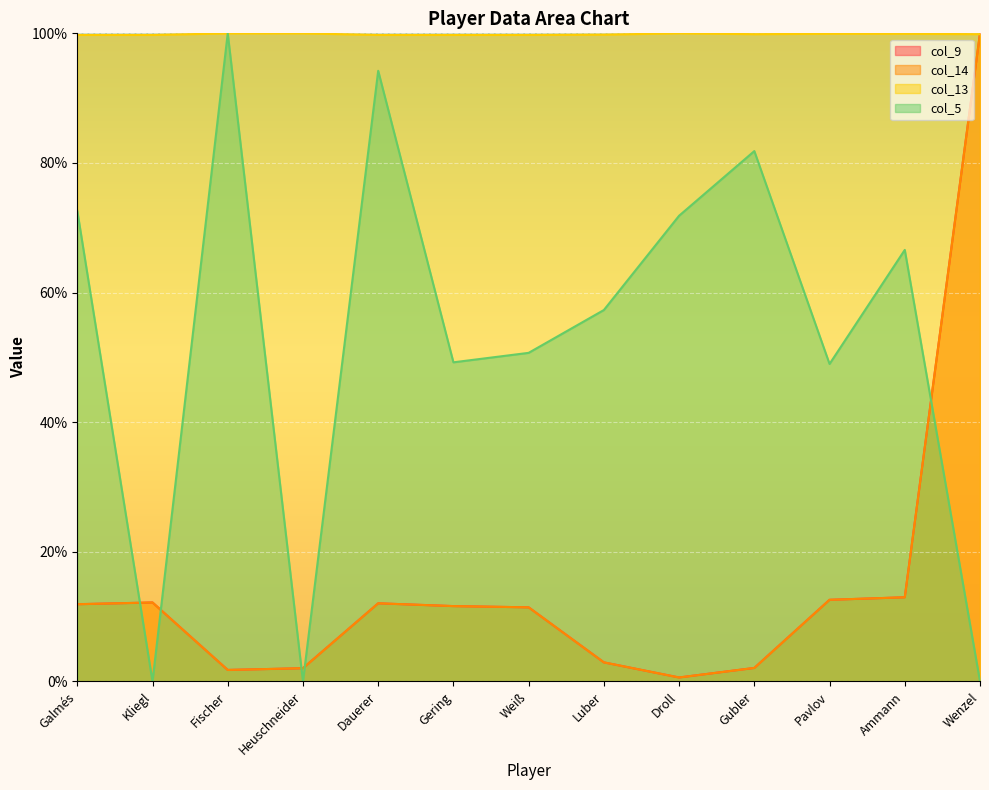

After their last crossing, which series has the higher values: col_9 or col_13?

col_9